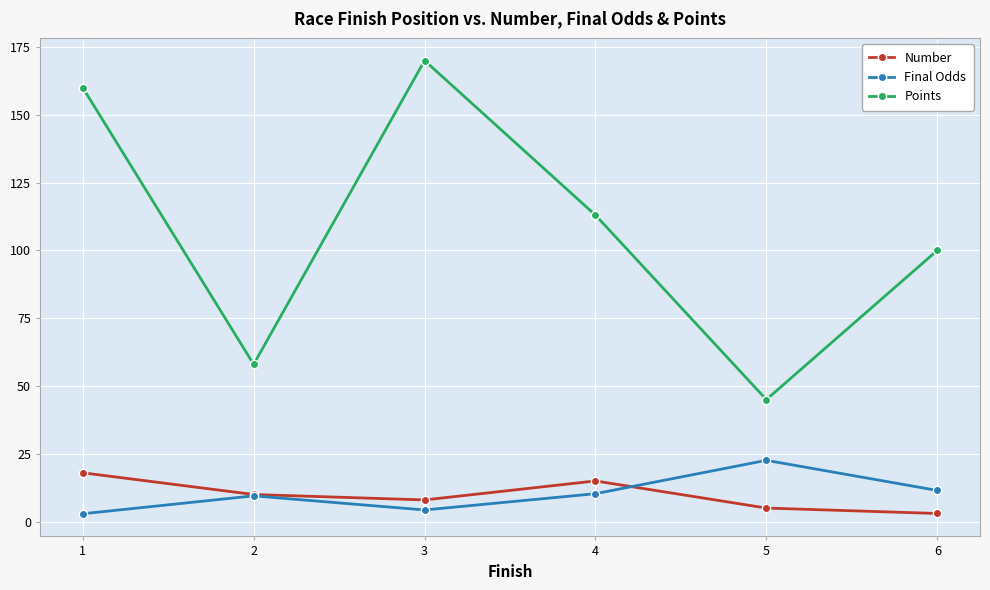

How many Number values are between 5 and 15?

4